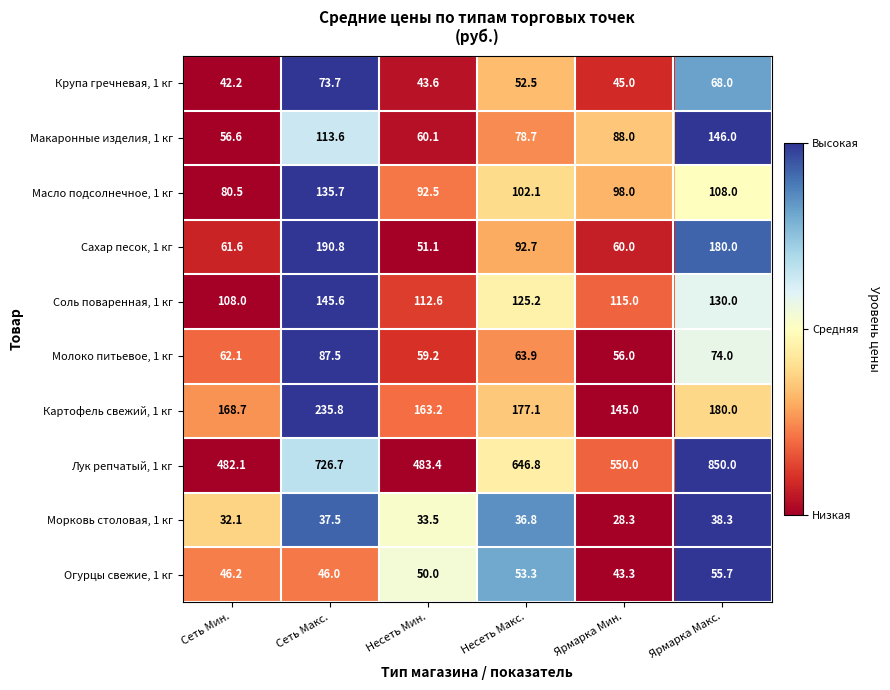

How many series are shown in this chart?

10